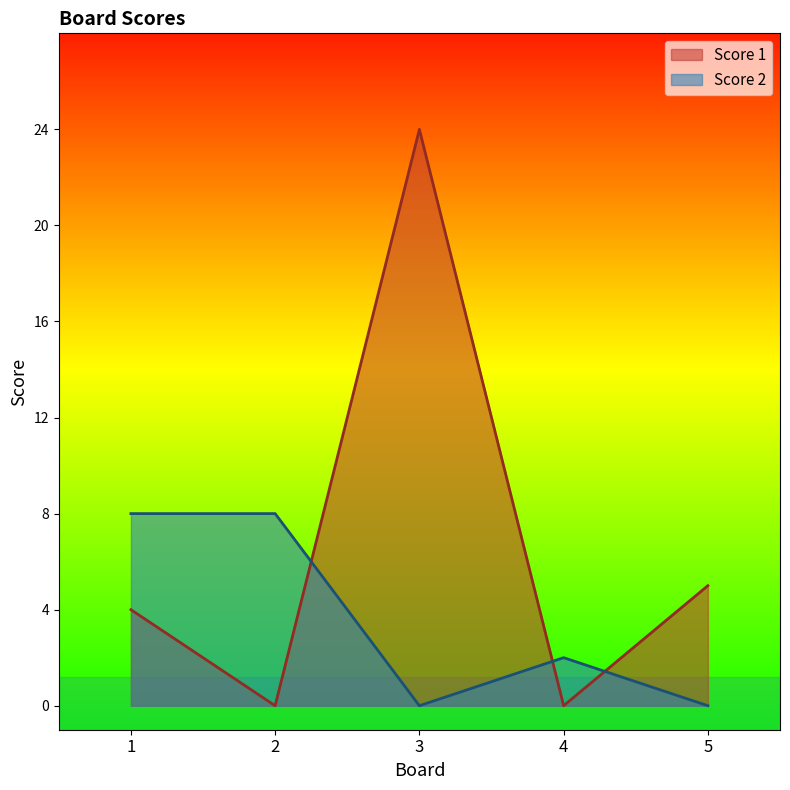

List the series in order of their peak value, lowest first.

Score 2, Score 1